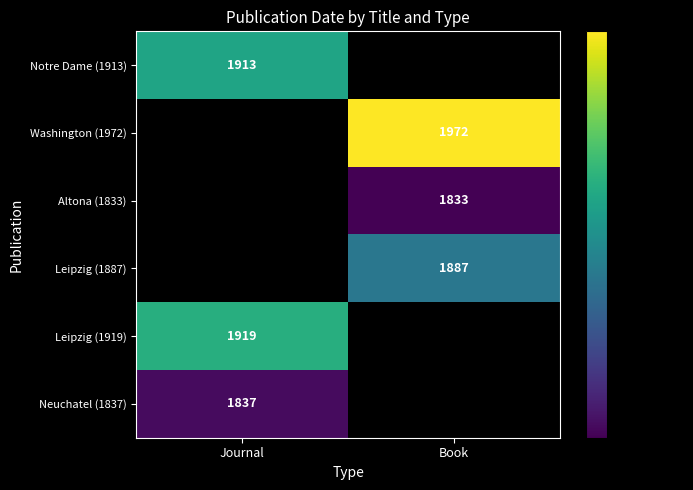

The Leipzig (1887) series shows 1887 at Book. True or false?

True